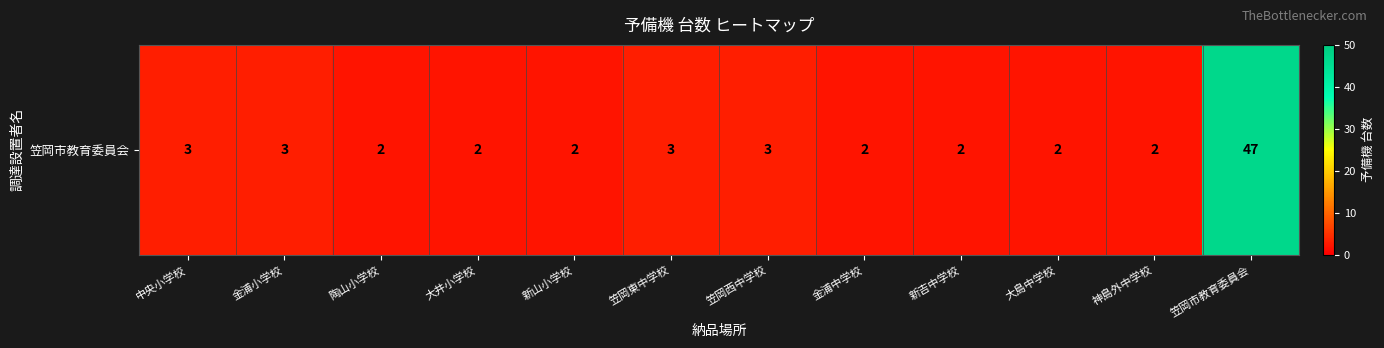

Approximately how many times larger is the value at 陶山小学校 compared to 金浦中学校?

1.0